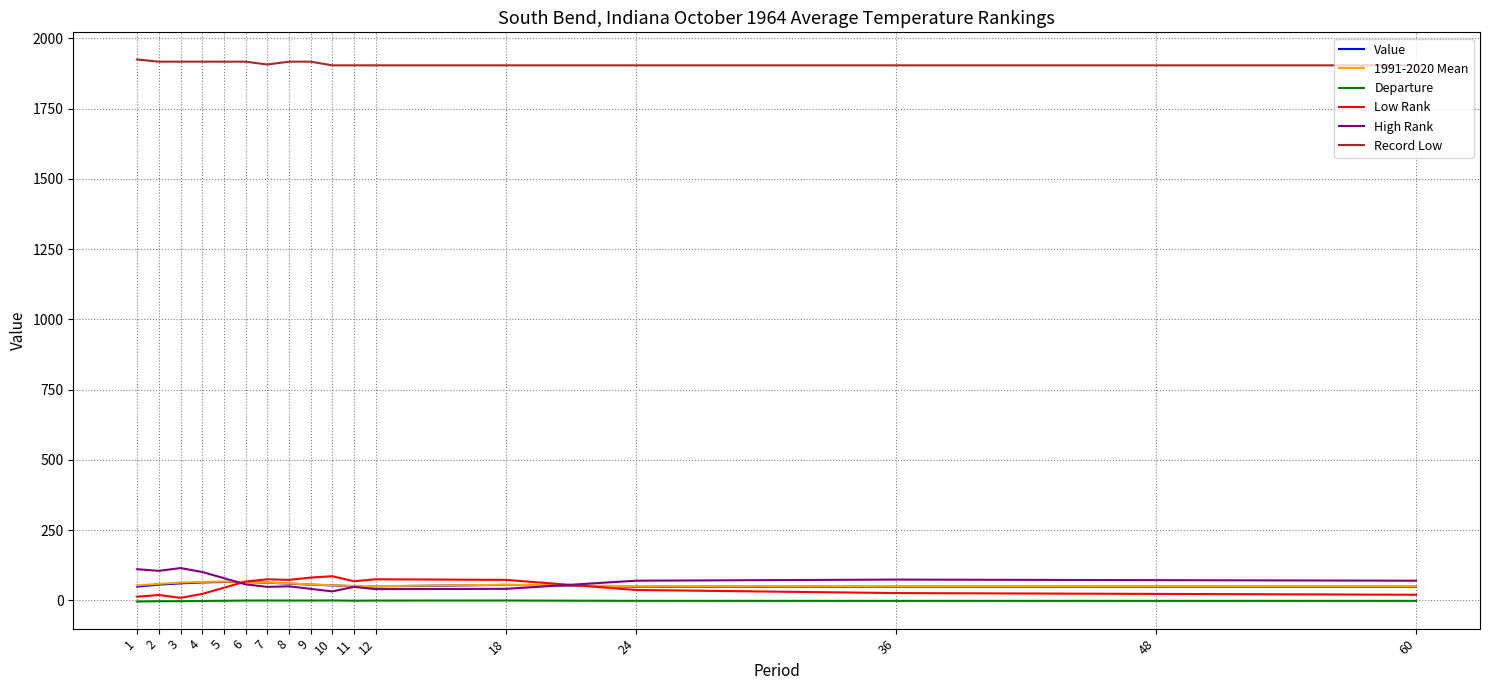

What is the sum of the 1991-2020 Mean values at 11 and 3?

114.9